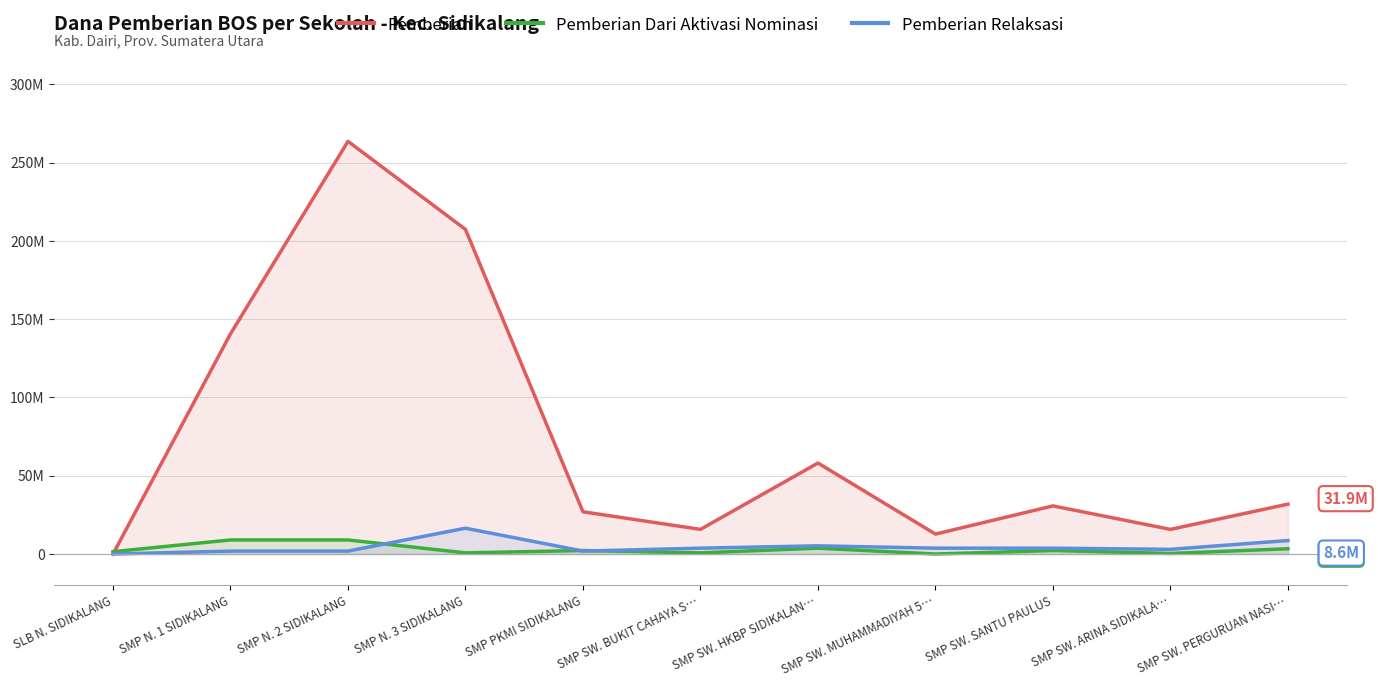

Rank the series at SMP SW. SANTU PAULUS from lowest to highest value.

Pemberian Dari Aktivasi Nominasi, Pemberian Relaksasi, Pemberian